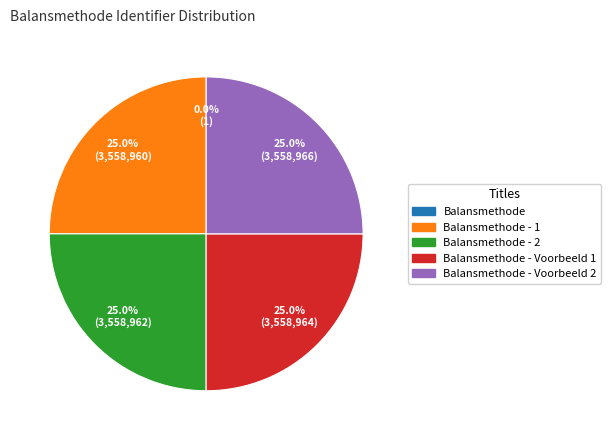

Does any single category account for the majority?

No